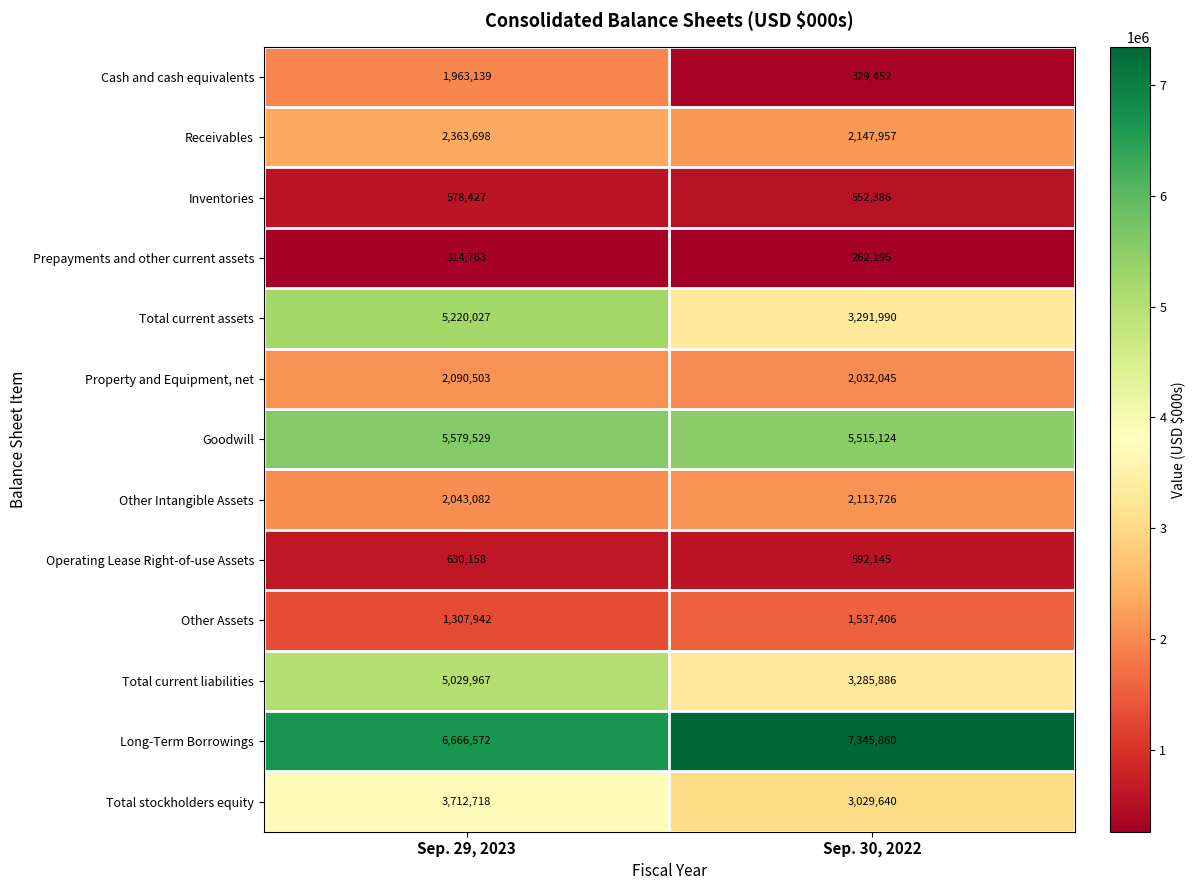

At which label does Total current assets reach its minimum?

Sep. 30, 2022